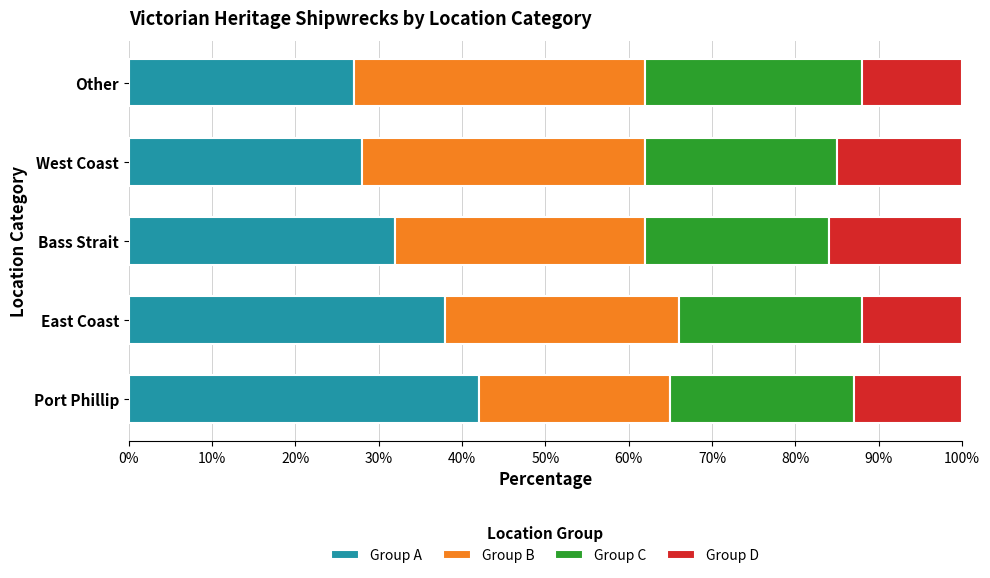

What is the sum of the Group A values at East Coast and Other?

65.0